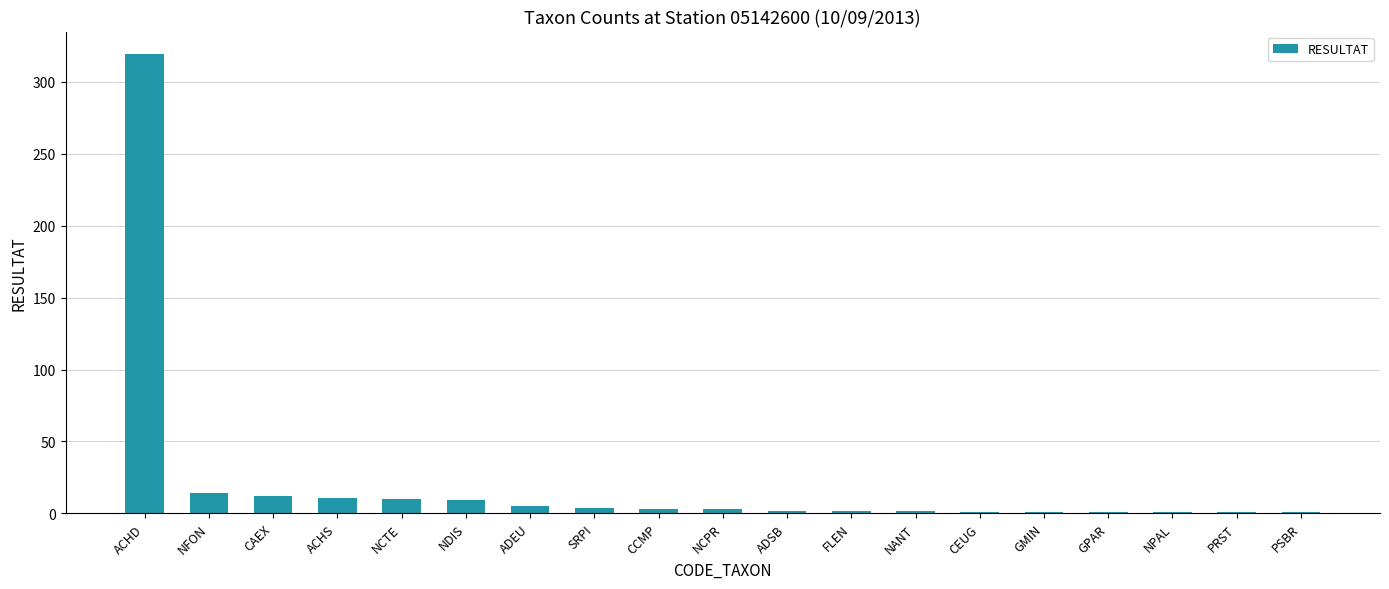

The chart shows a value of 12 at CAEX. True or false?

True